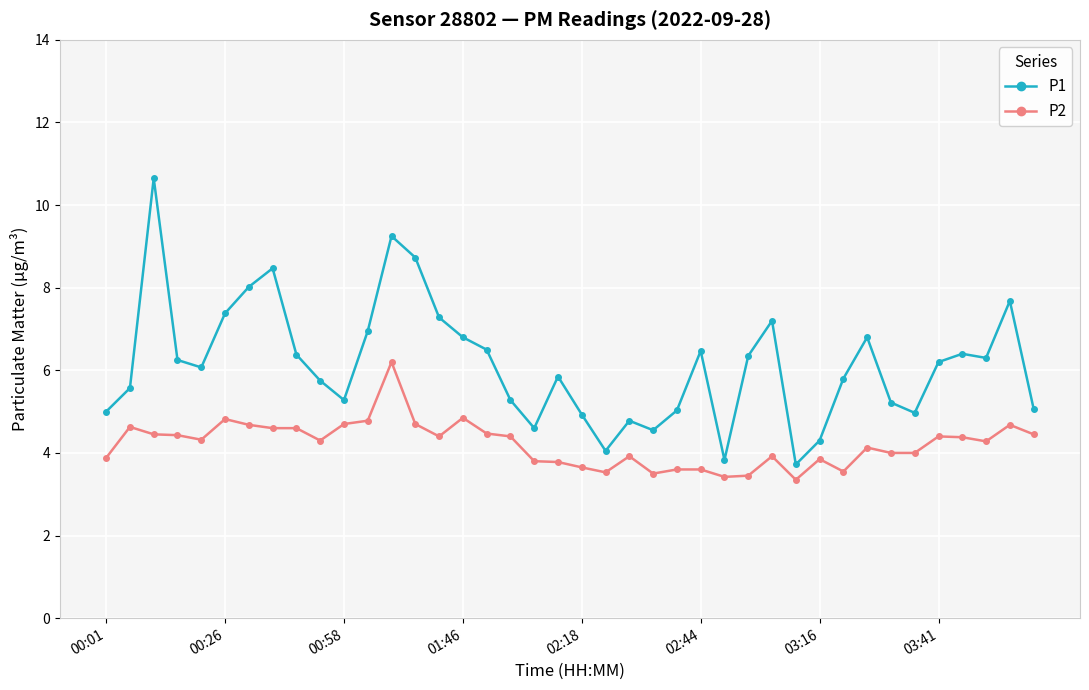

True or false: P1 and P2 cross at least once.

False